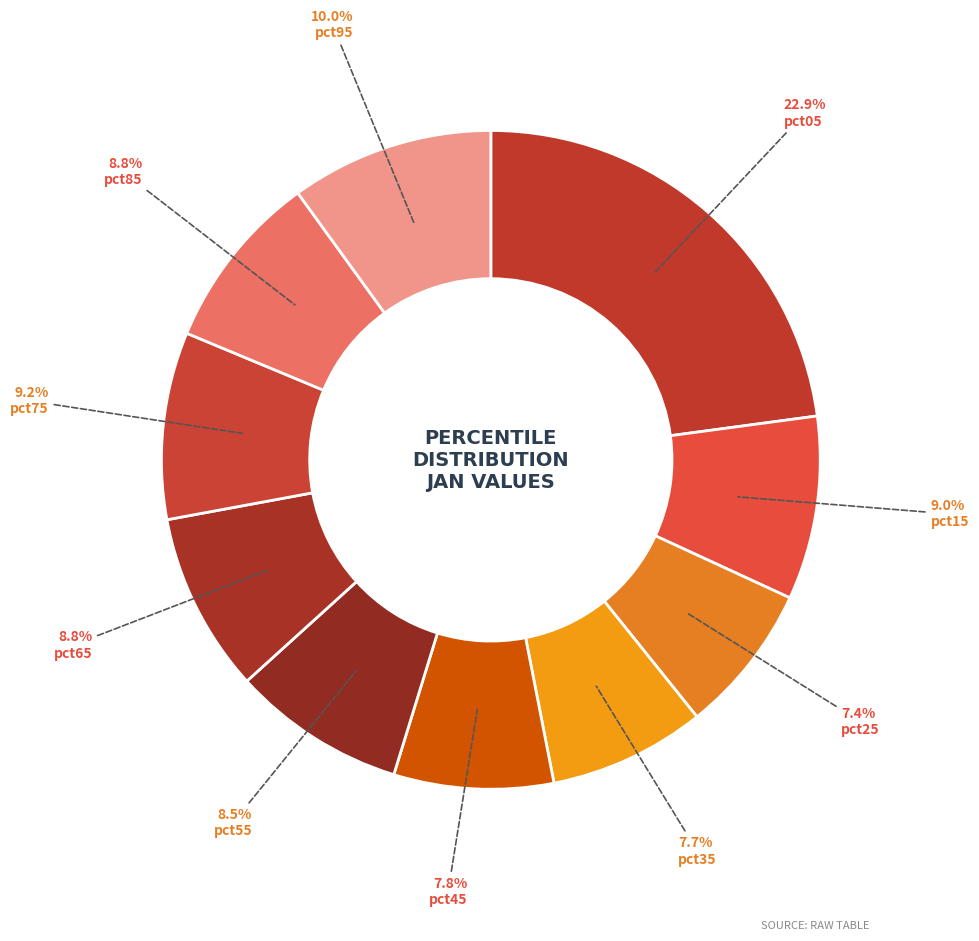

The pct55 slice represents 1% of the pie. True or false?

False